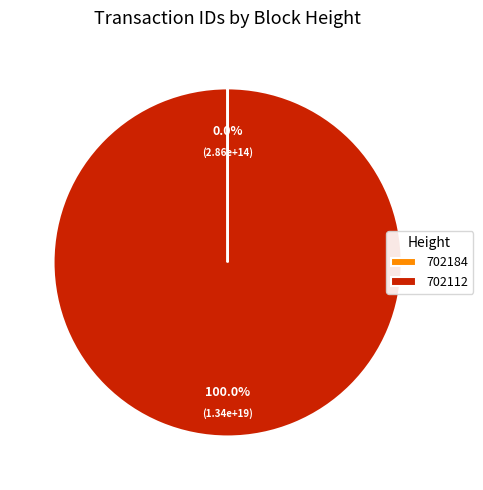

Which slice represents more than half of the pie?

702112